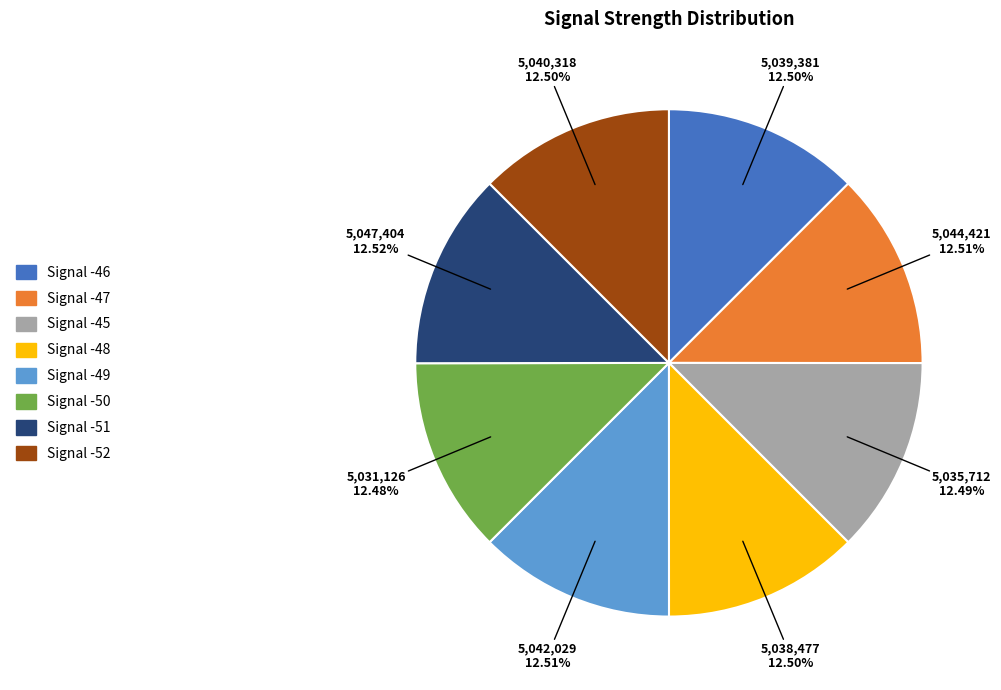

What is the ratio of the value at Signal -45 to the value at Signal -49?

1.0